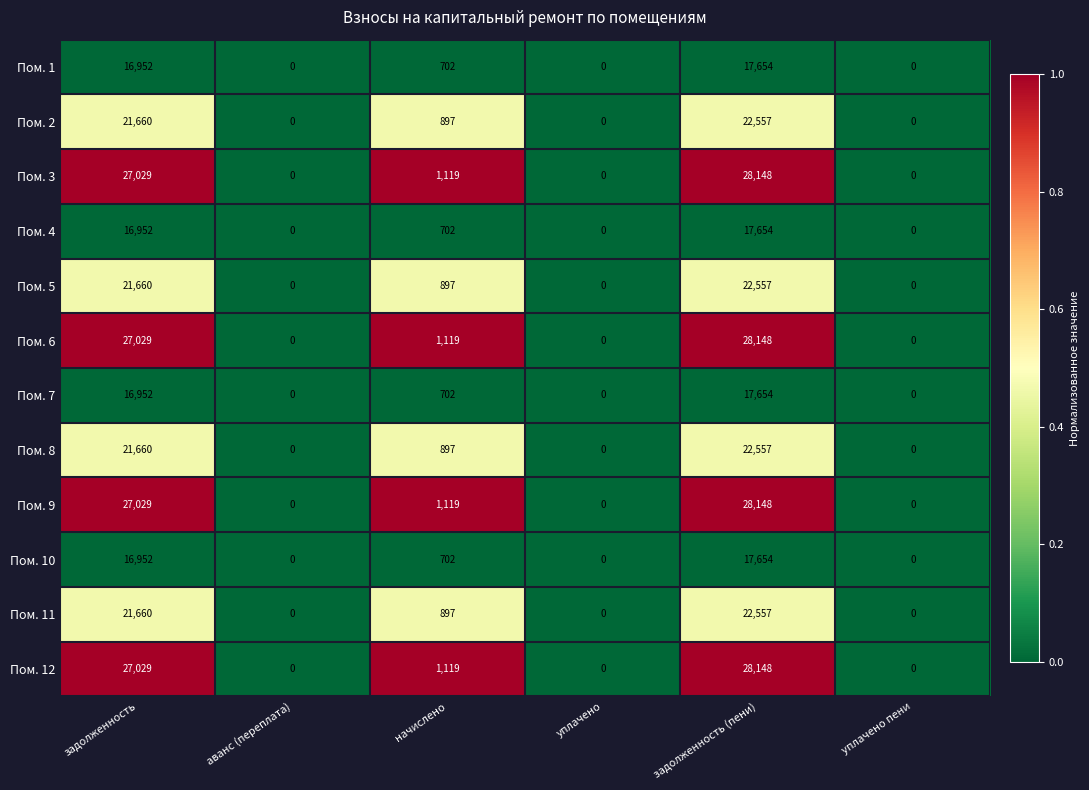

What is the maximum value shown in the chart?

28148